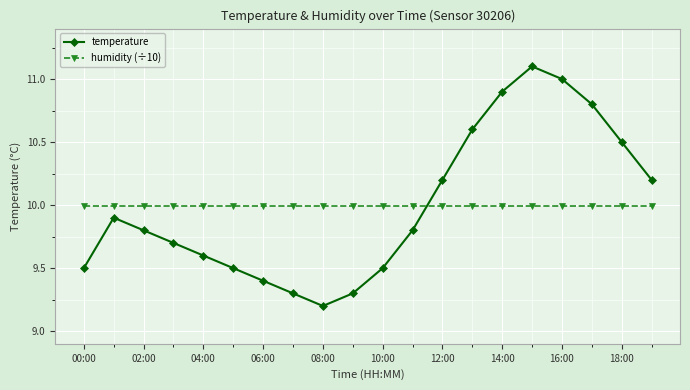

Which series has the widest spread of values?

temperature